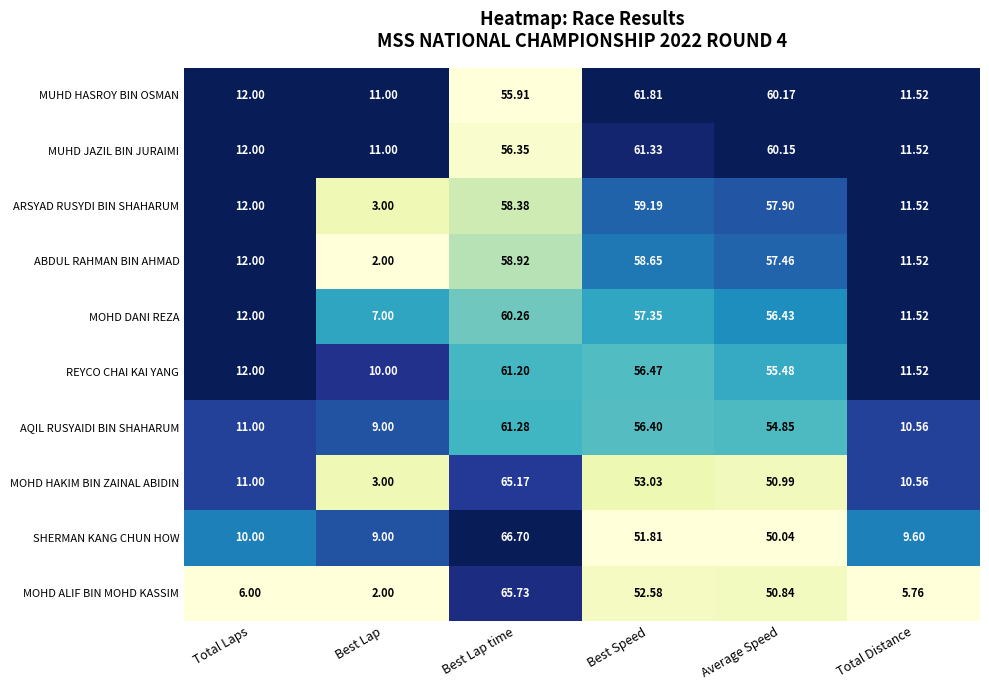

How many distinct data groups are displayed?

10